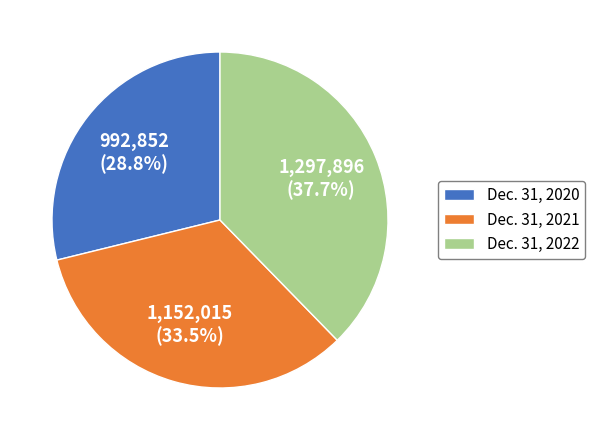

How many segments does this pie chart have?

3